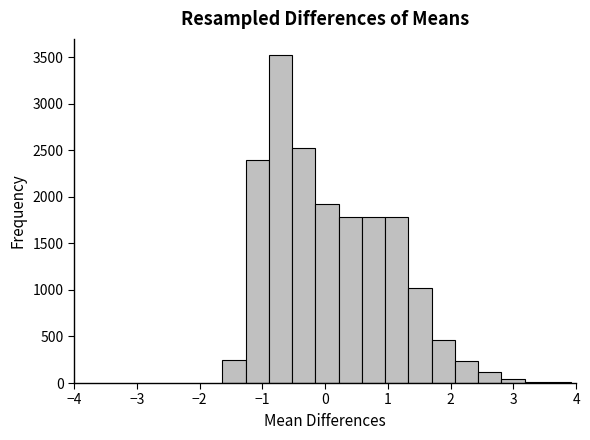

Read against the x-axis, roughly where is the centre of the tallest bar?

-0.7